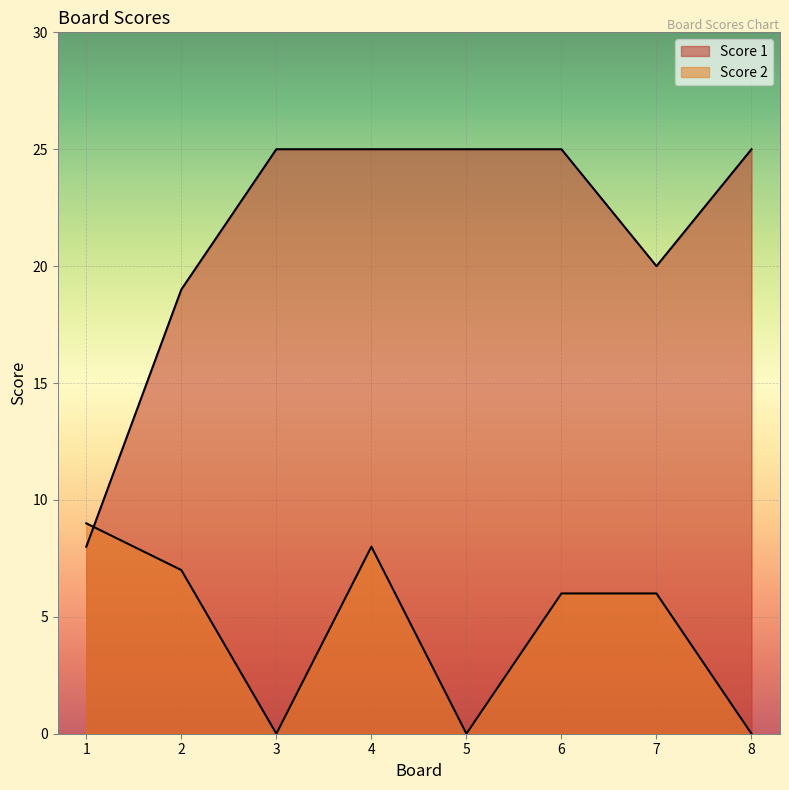

Where is Score 2 nearest to the value 4?

6